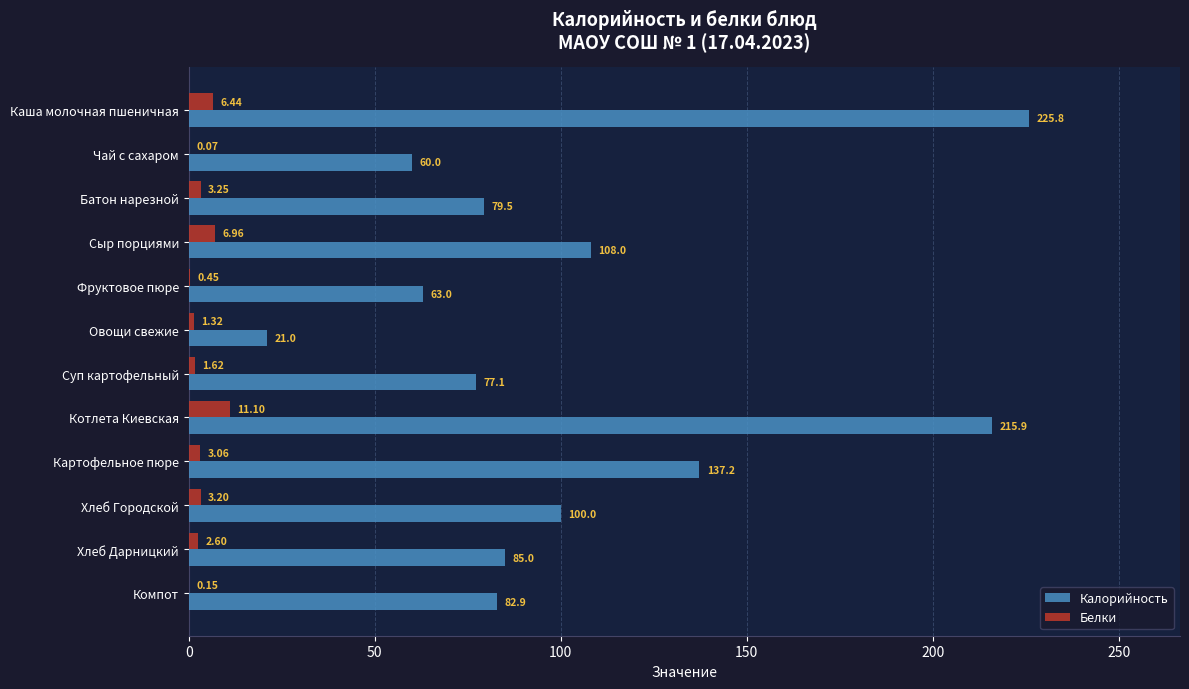

At which label is Белки closest to 5?

Каша молочная пшеничная